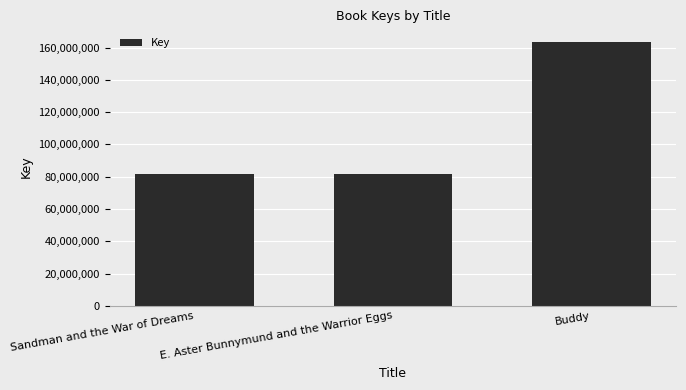

What is the label of the 3rd bar from the right?

Sandman and the War of Dreams